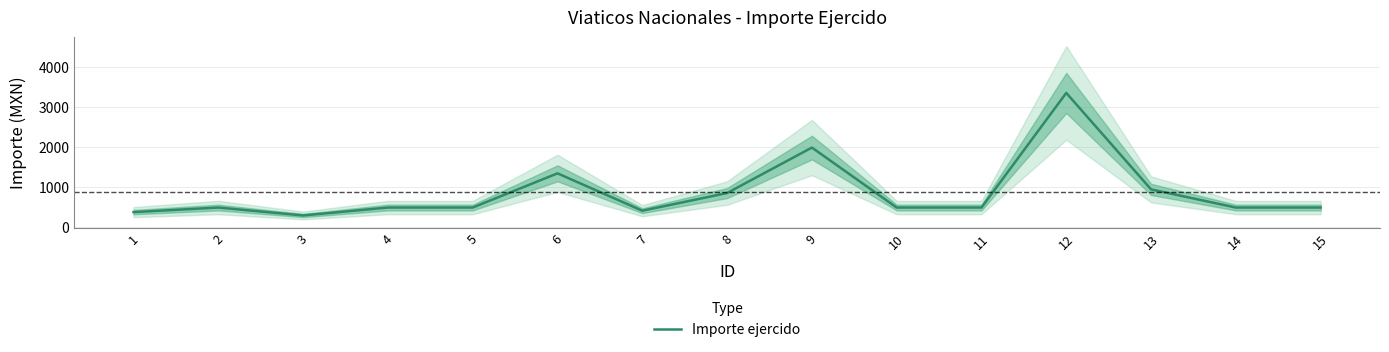

Where does the data first go above 479?

6